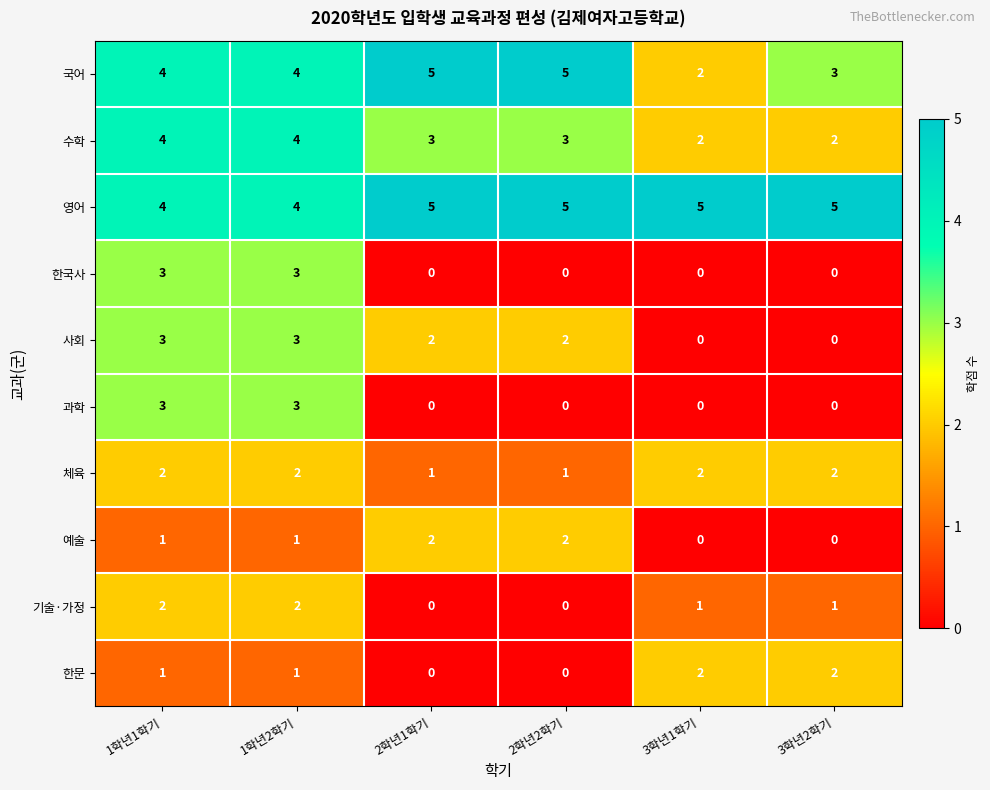

The 과학 series shows 0 at 2학년1학기. True or false?

True